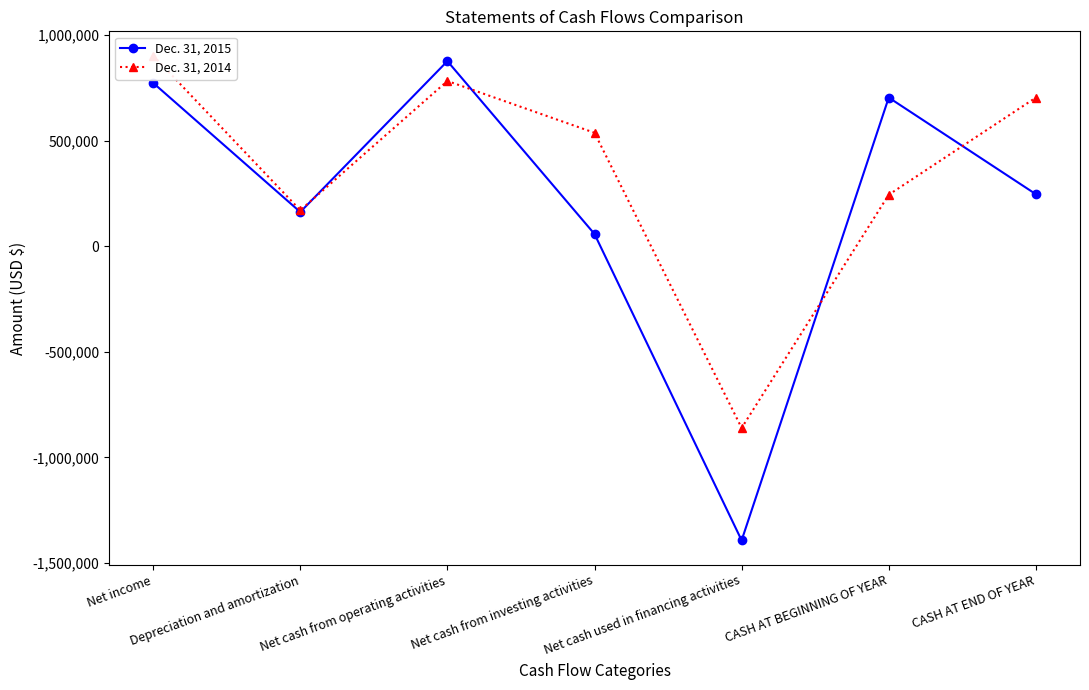

What is the label of the 2nd point from the right?

CASH AT BEGINNING OF YEAR